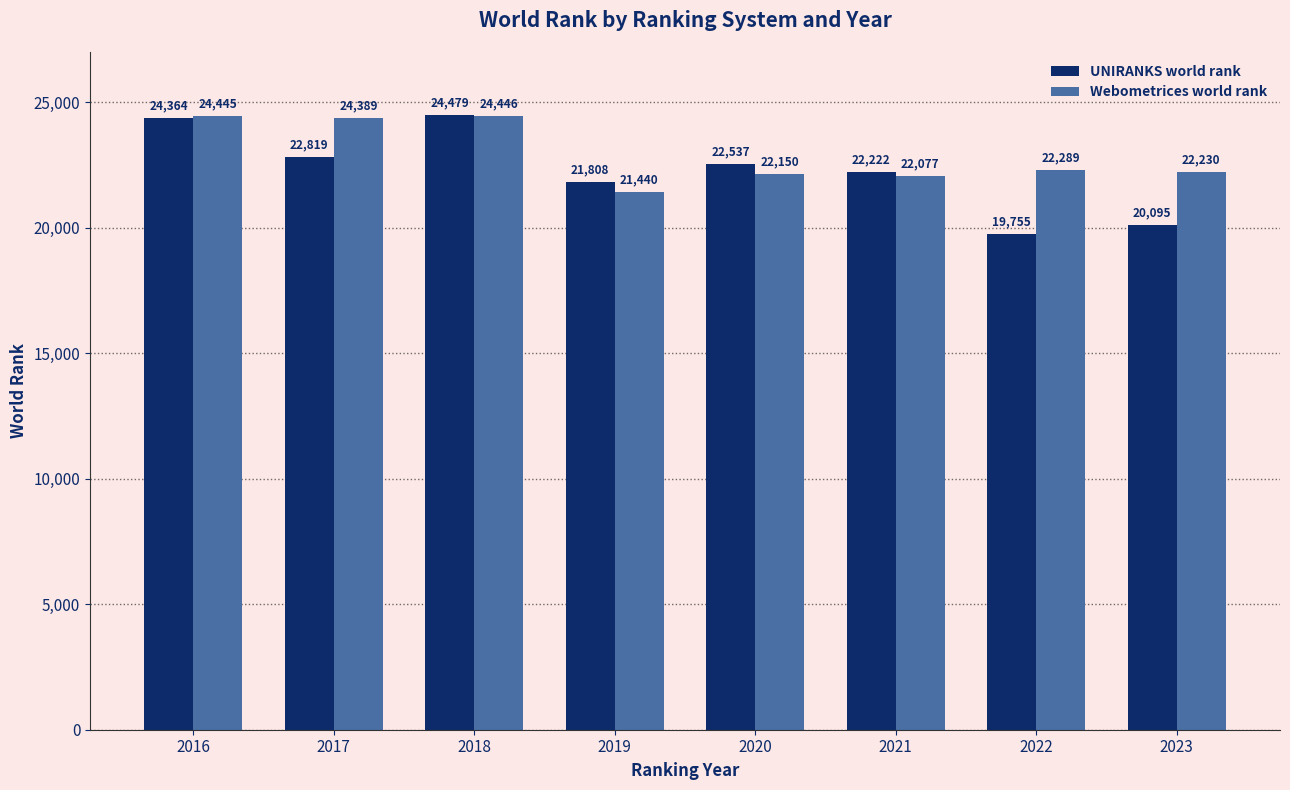

The value of UNIRANKS world rank at 2019 is 6620. True or false?

False